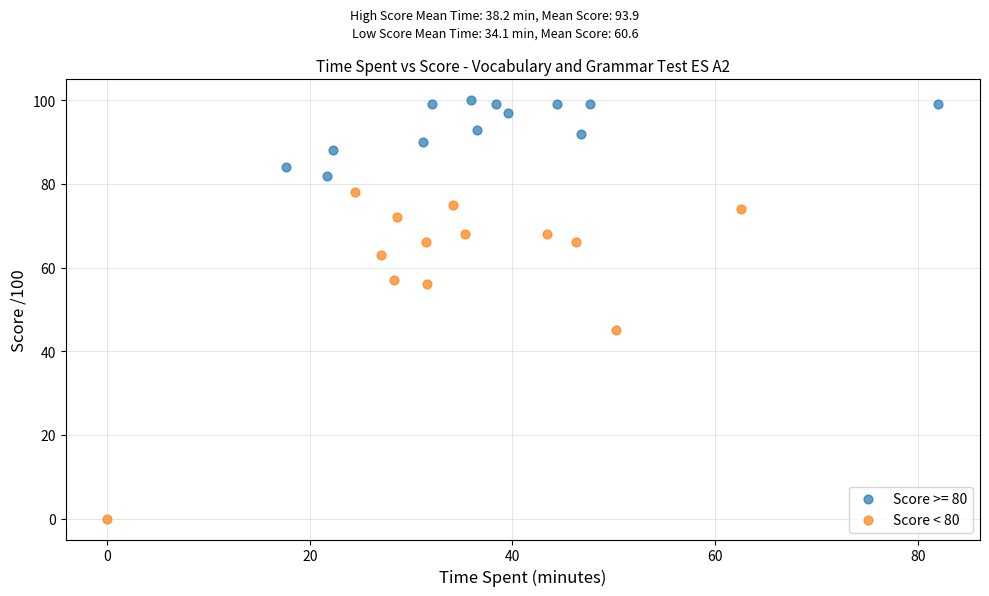

Which series has the largest Y range (max minus min)?

Score < 80